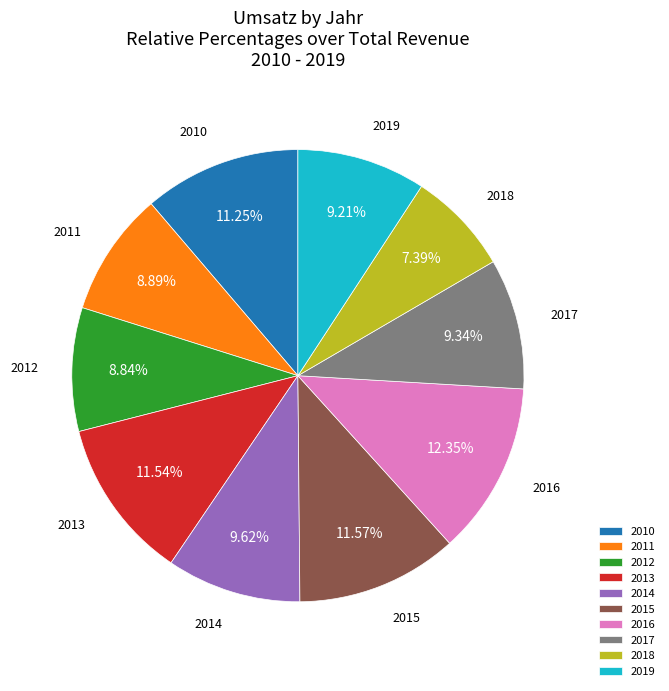

What portion of the pie excludes 2011?

91.1%